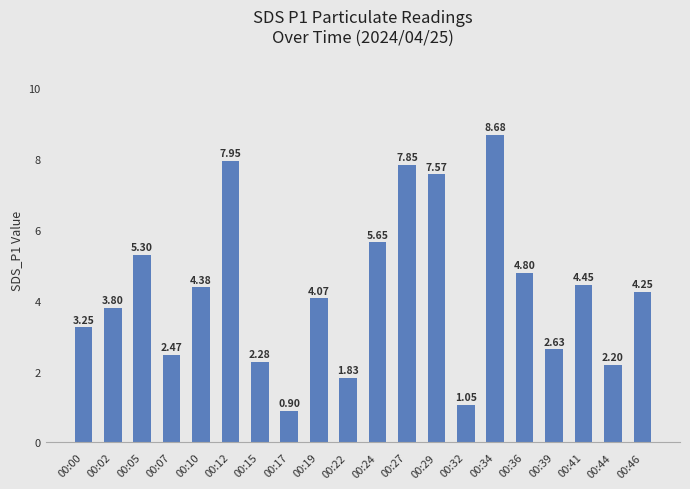

Rank the categories by value from lowest to highest.

00:17, 00:32, 00:22, 00:44, 00:15, 00:07, 00:39, 00:00, 00:02, 00:19, 00:46, 00:10, 00:41, 00:36, 00:05, 00:24, 00:29, 00:27, 00:12, 00:34